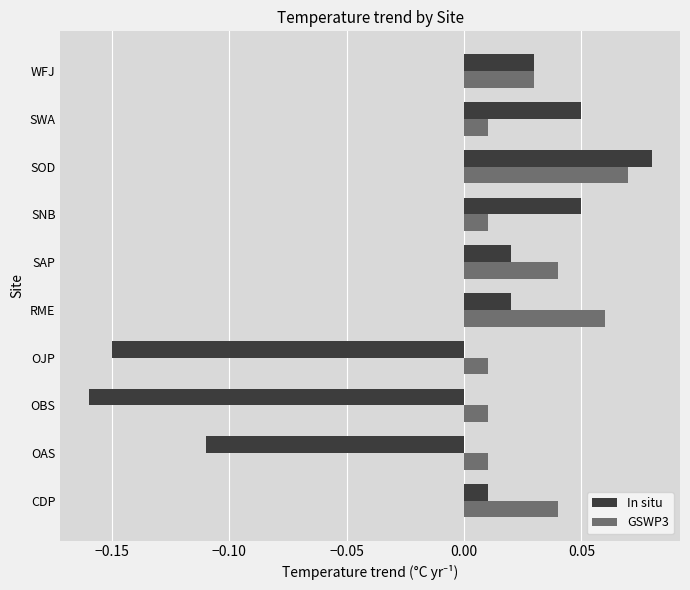

Where is In situ nearest to the value 0?

CDP